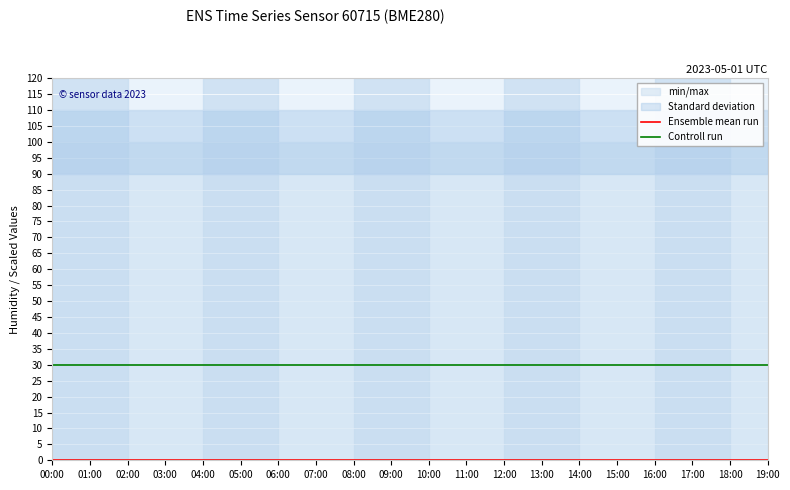

At which label does Ensemble mean run reach its minimum?

00:00